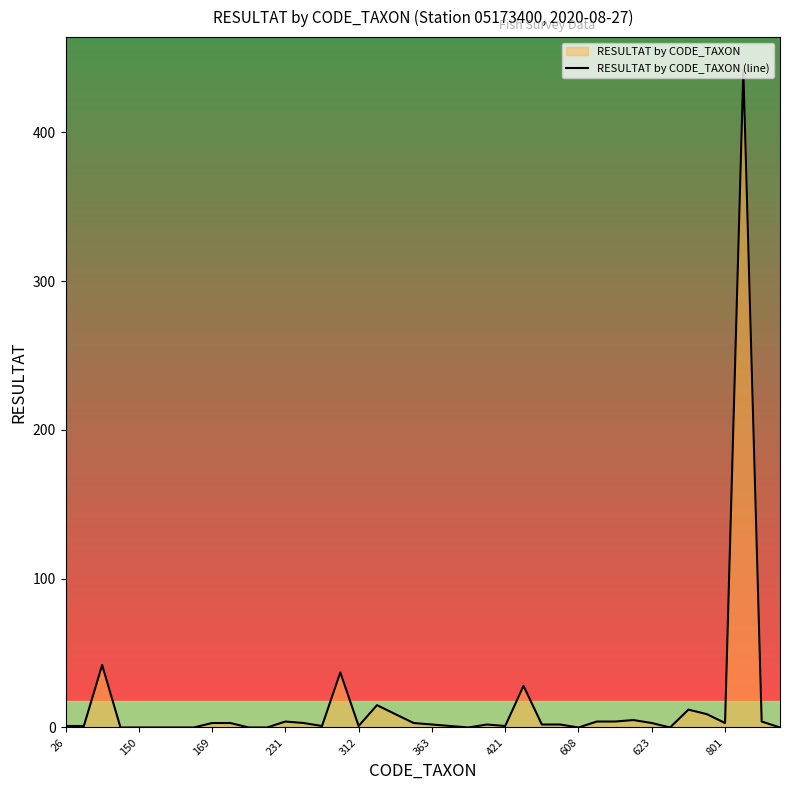

How many lines are shown in the chart?

1